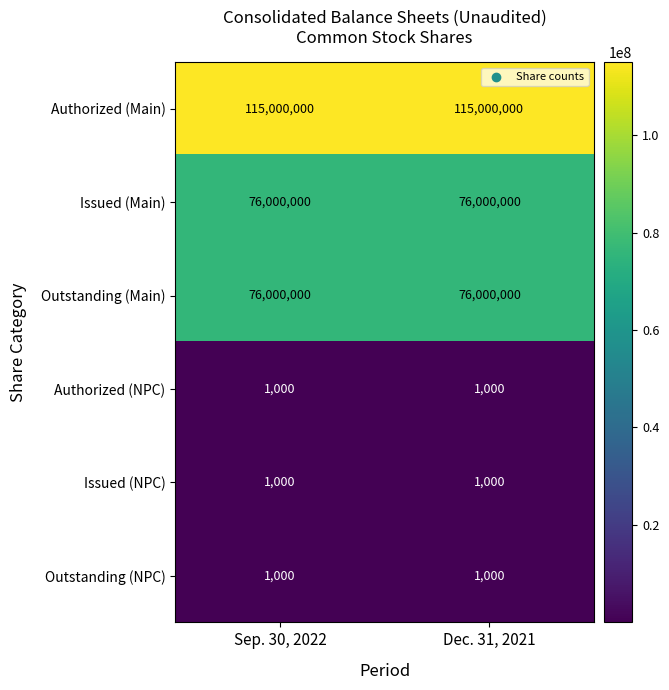

At how many categories does at least one series exceed 11239987?

2